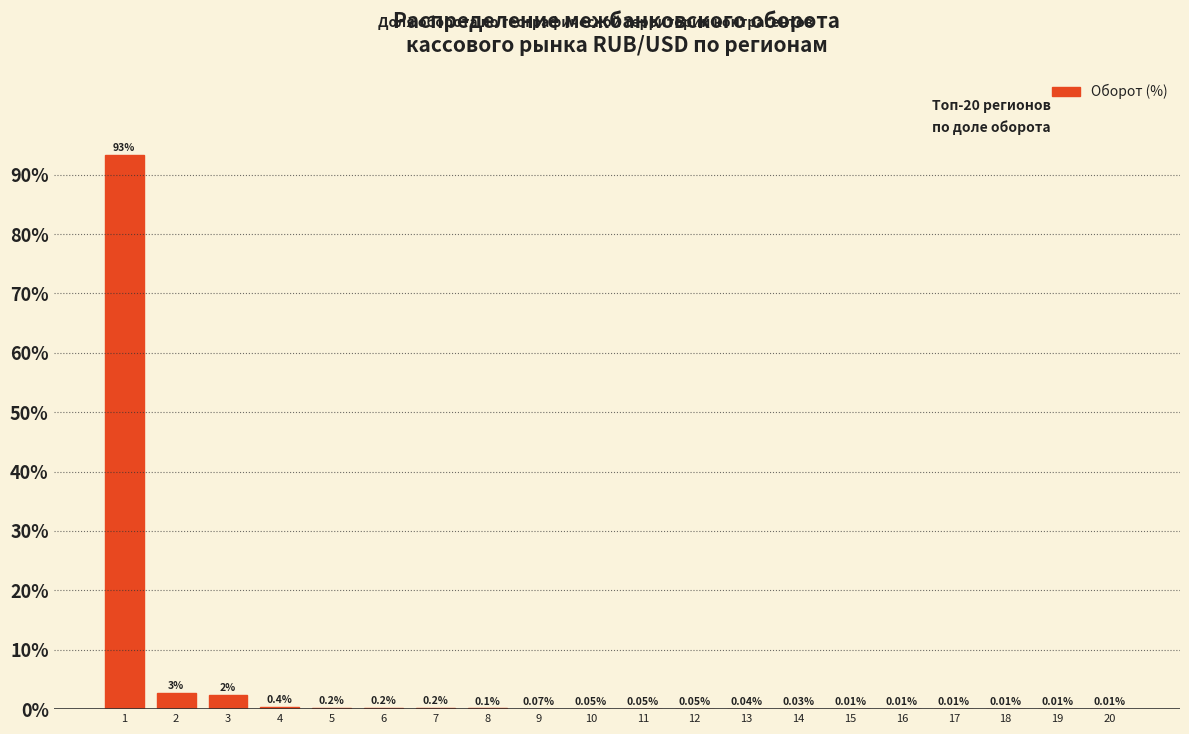

What is the sum of all values?

99.9